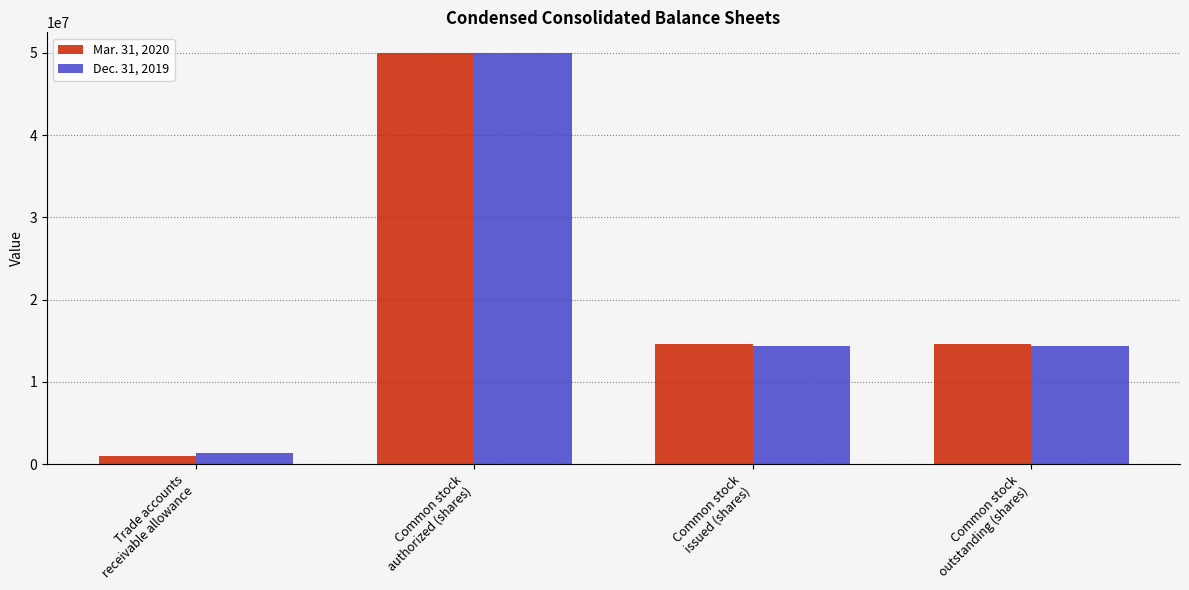

Count the Dec. 31, 2019 values in the range 14315586 to 50000000.

3